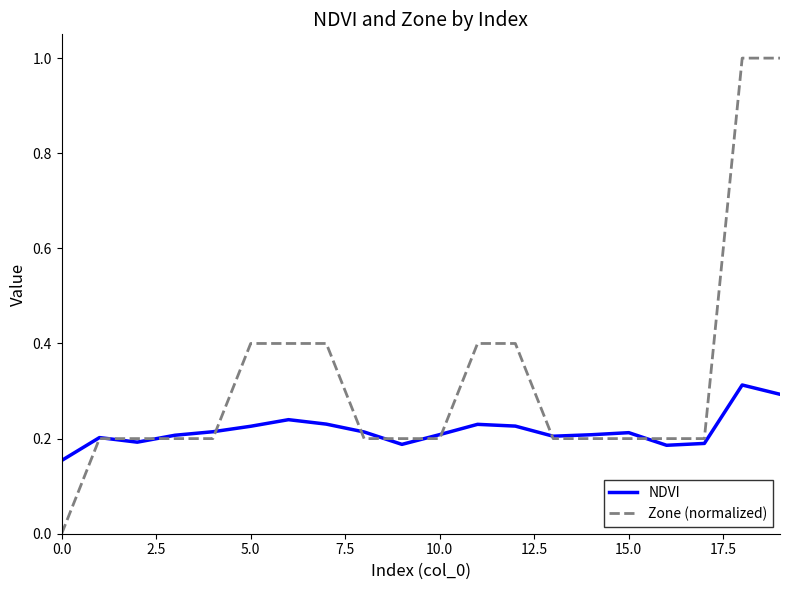

List the series in order of their peak value, highest first.

Zone (normalized), NDVI